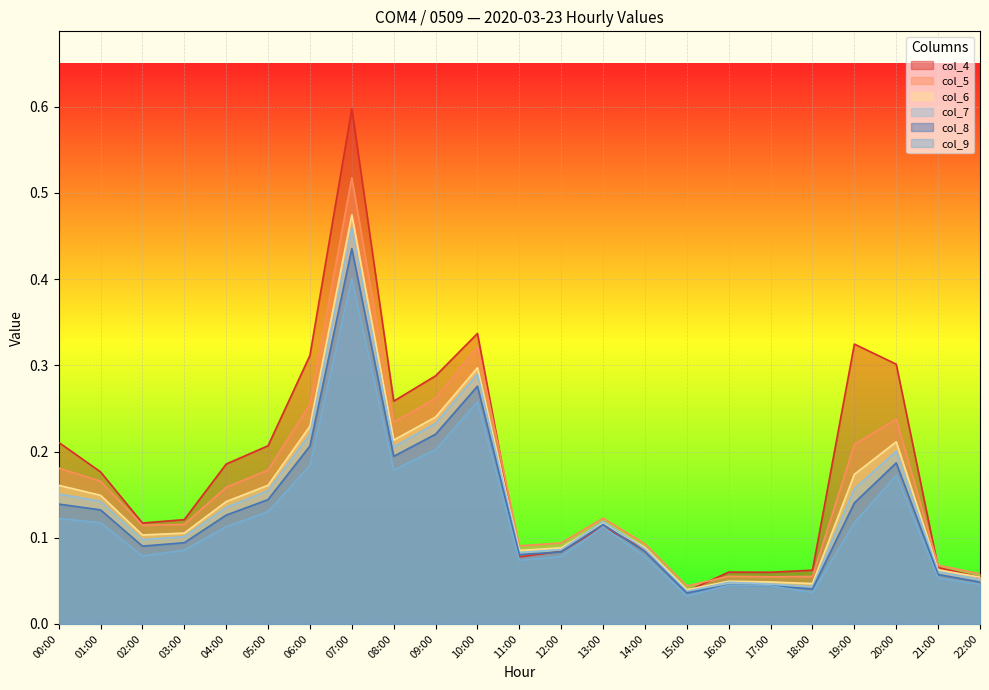

Rank the series at 05:00 from highest to lowest value.

col_4, col_5, col_6, col_7, col_8, col_9